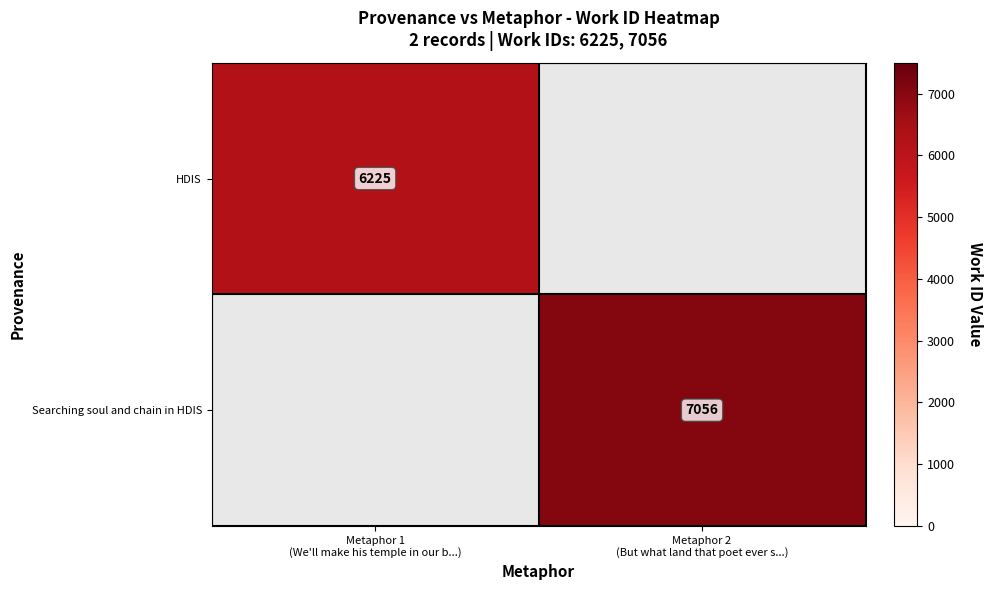

What is the highest value of the HDIS series?

6225.0